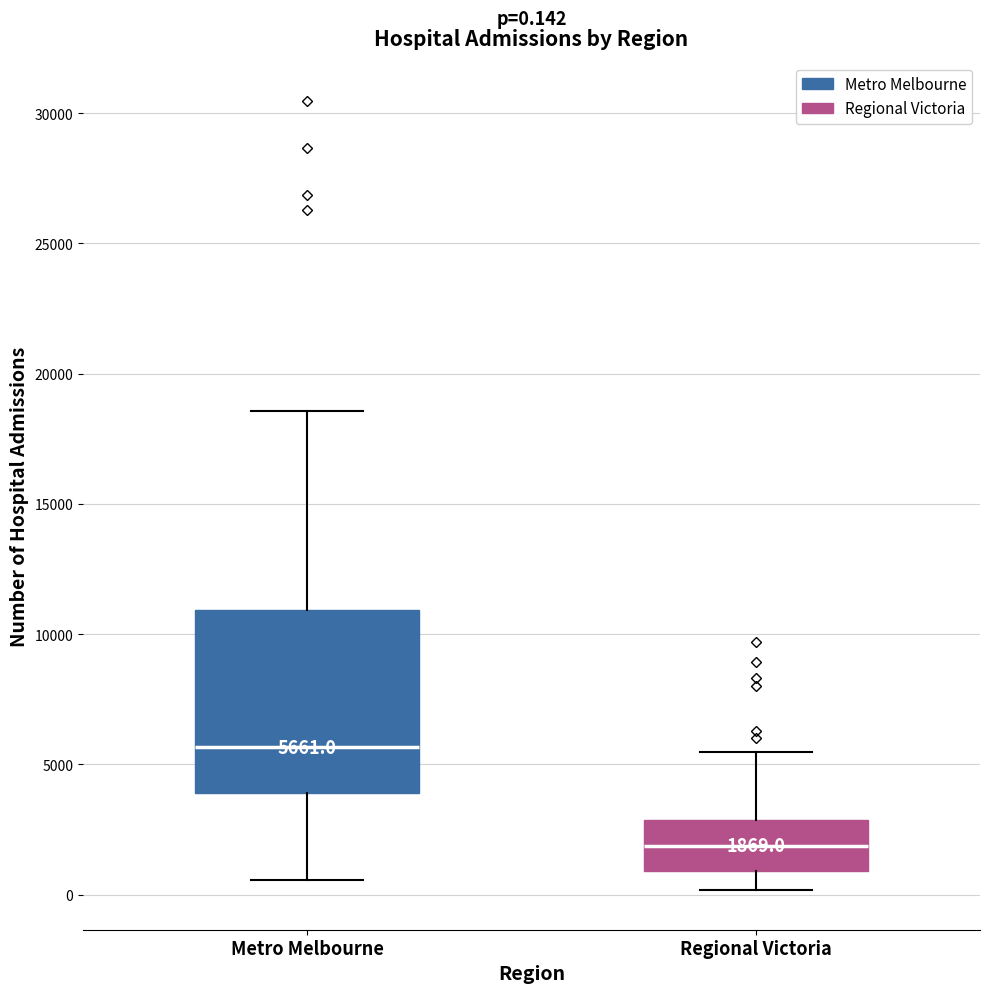

Which box is the tallest, from its lower edge to its upper edge?

Metro Melbourne